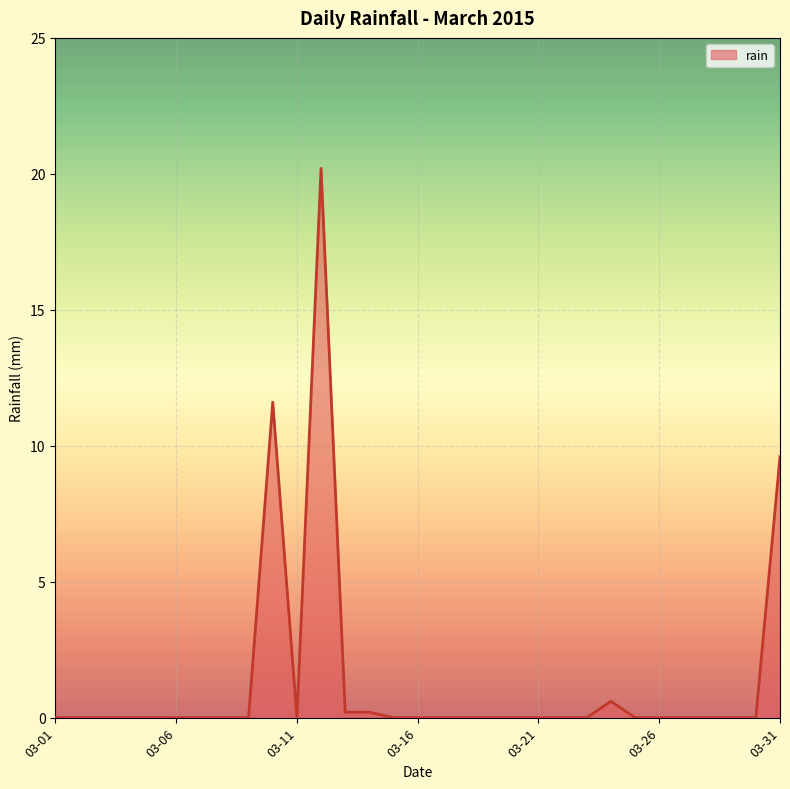

What is the greatest value displayed?

20.2